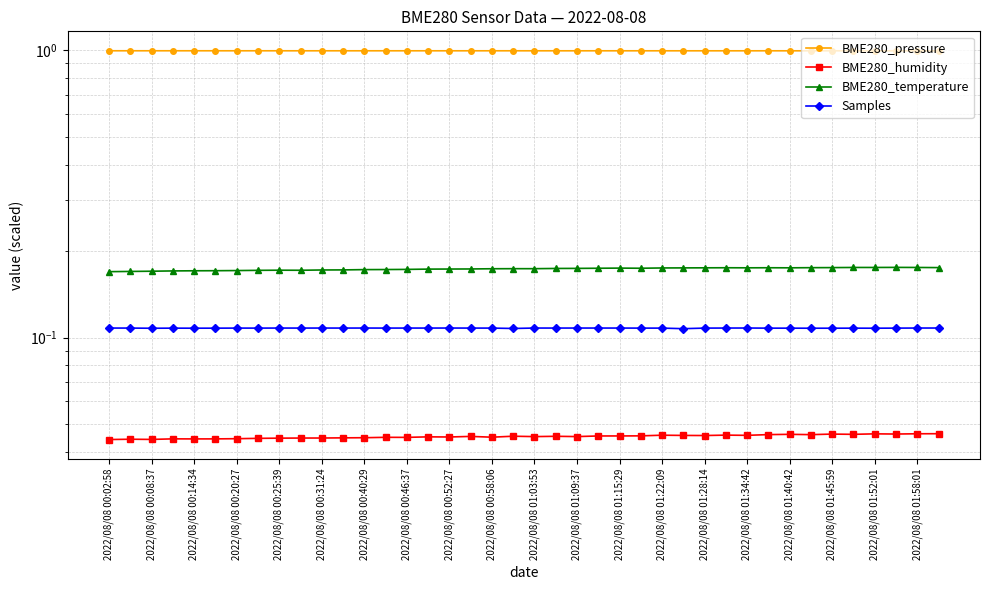

The value of BME280_temperature at 2022/08/08 00:25:39 is 0.2. True or false?

True